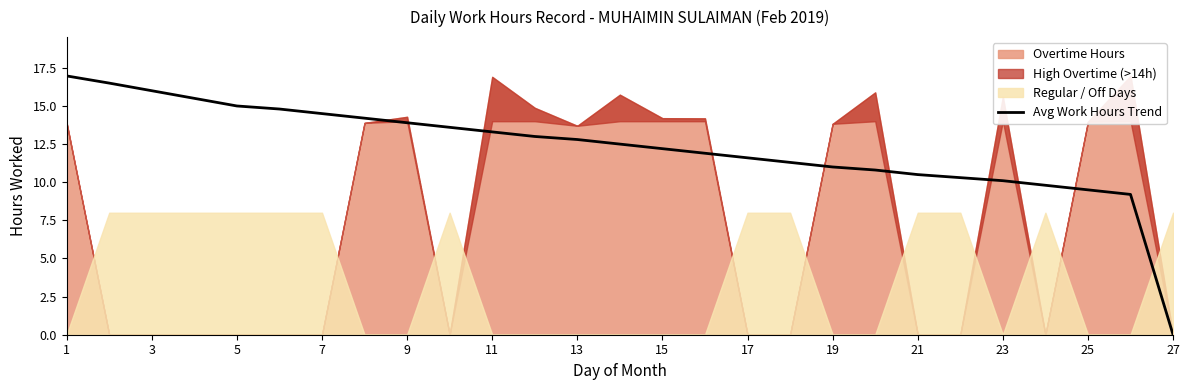

Which category has the lowest value in the Avg Work Hours Trend series?

27